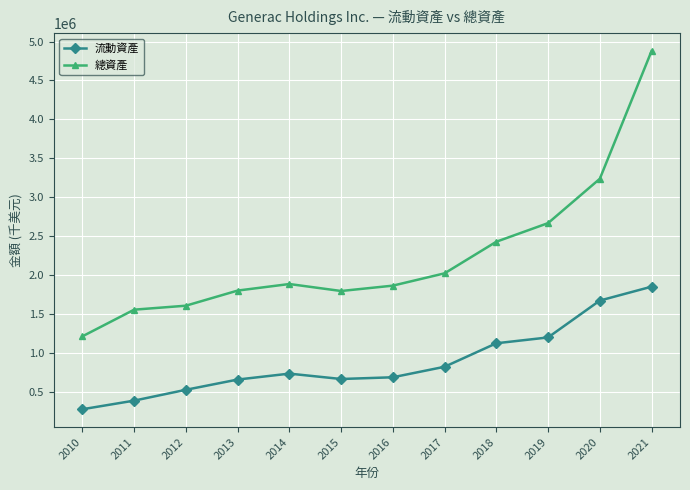

How many data points in 總資產 are less than 1882542?

6